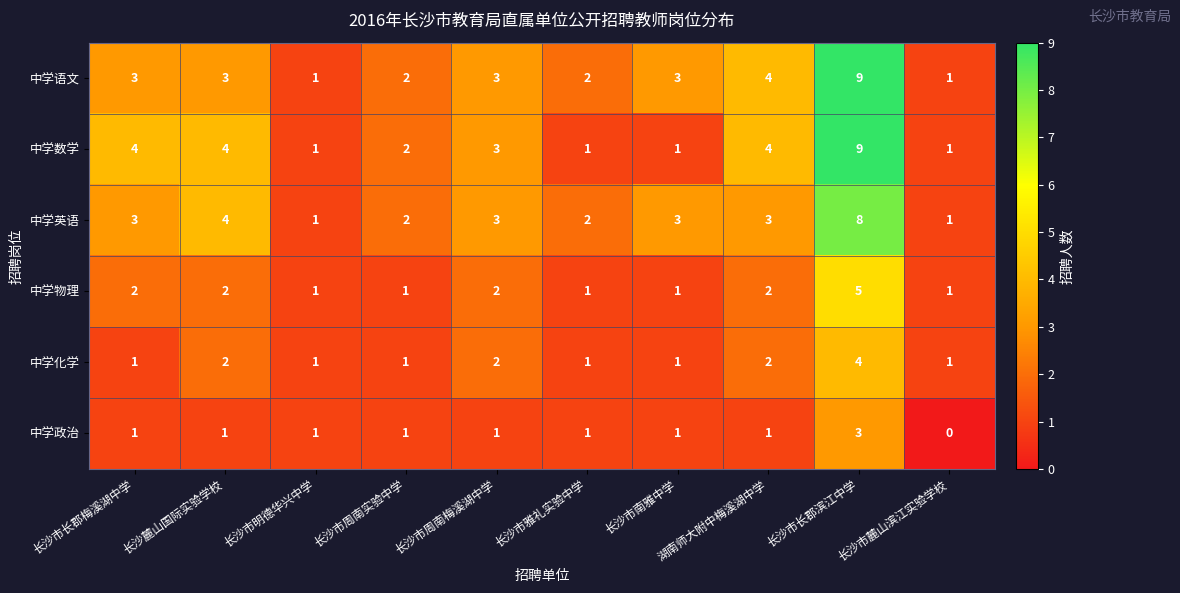

What is the sum of all 中学数学 values?

30